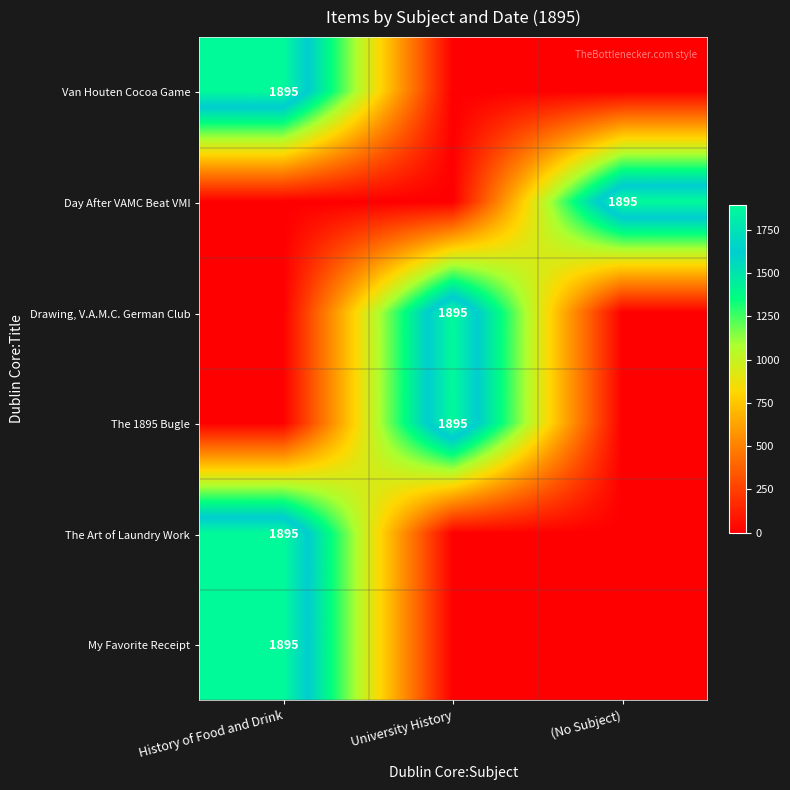

At how many categories does at least one series exceed 261?

3